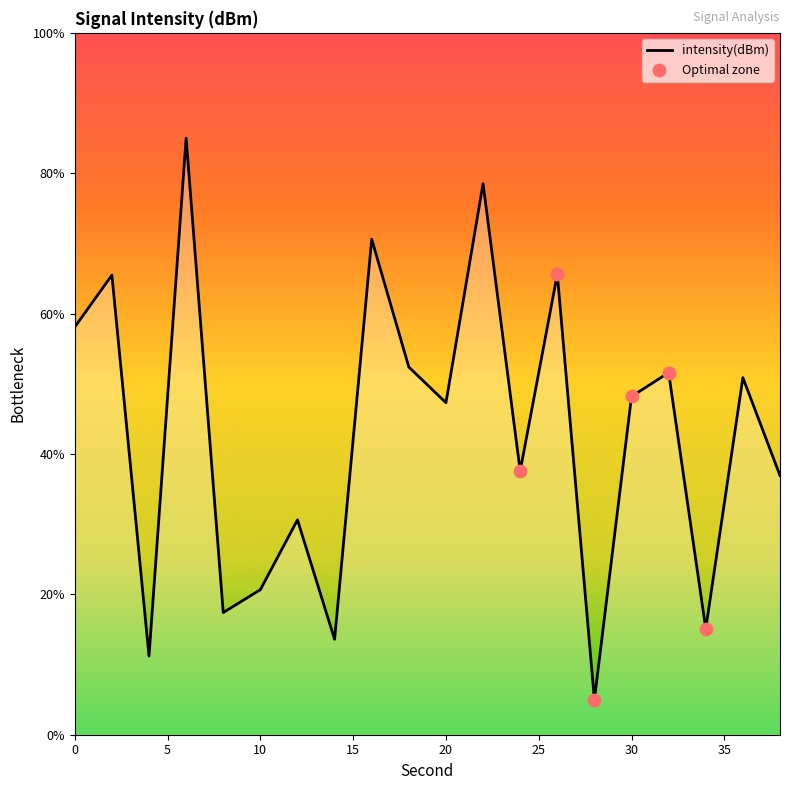

What is the minimum value shown in the chart?

5.0